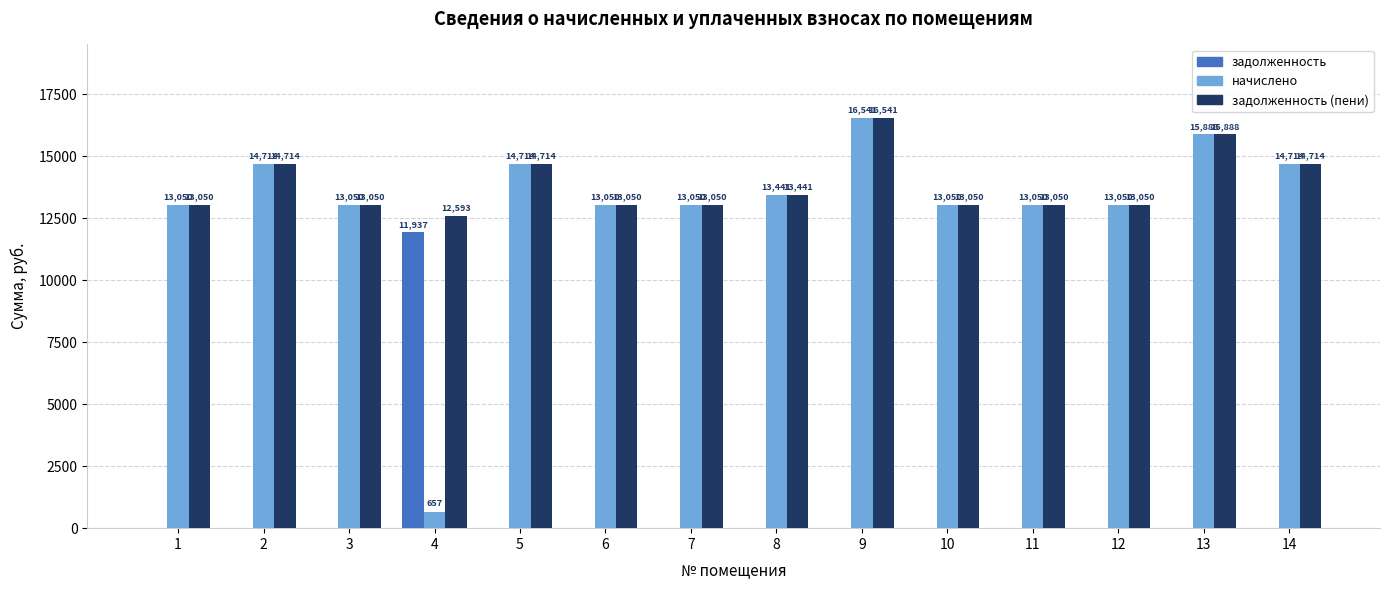

The задолженность series shows 6440.6 at 13. True or false?

False